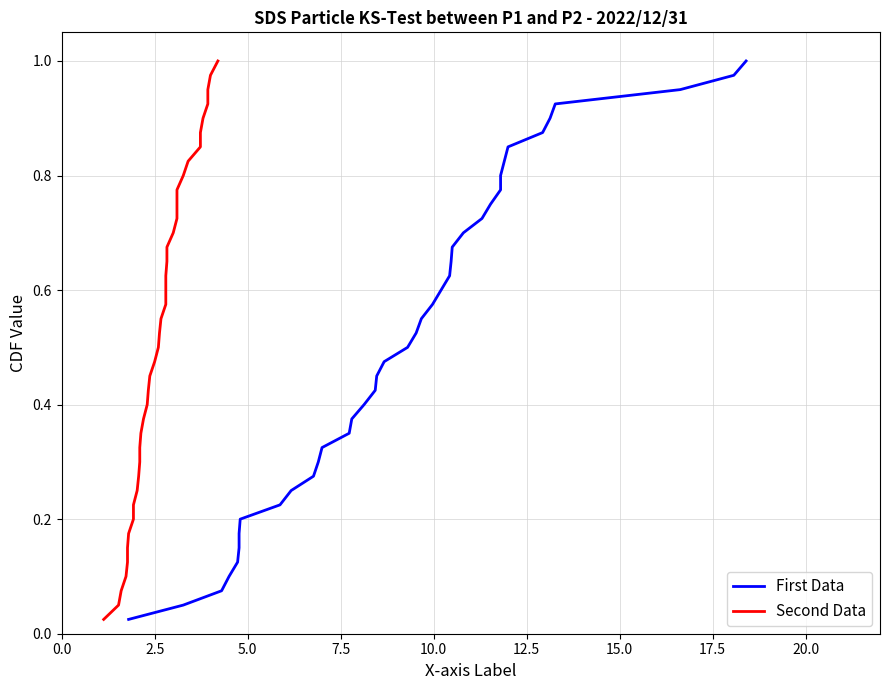

What is the value of the Second Data point at the 28th from the left?

0.7